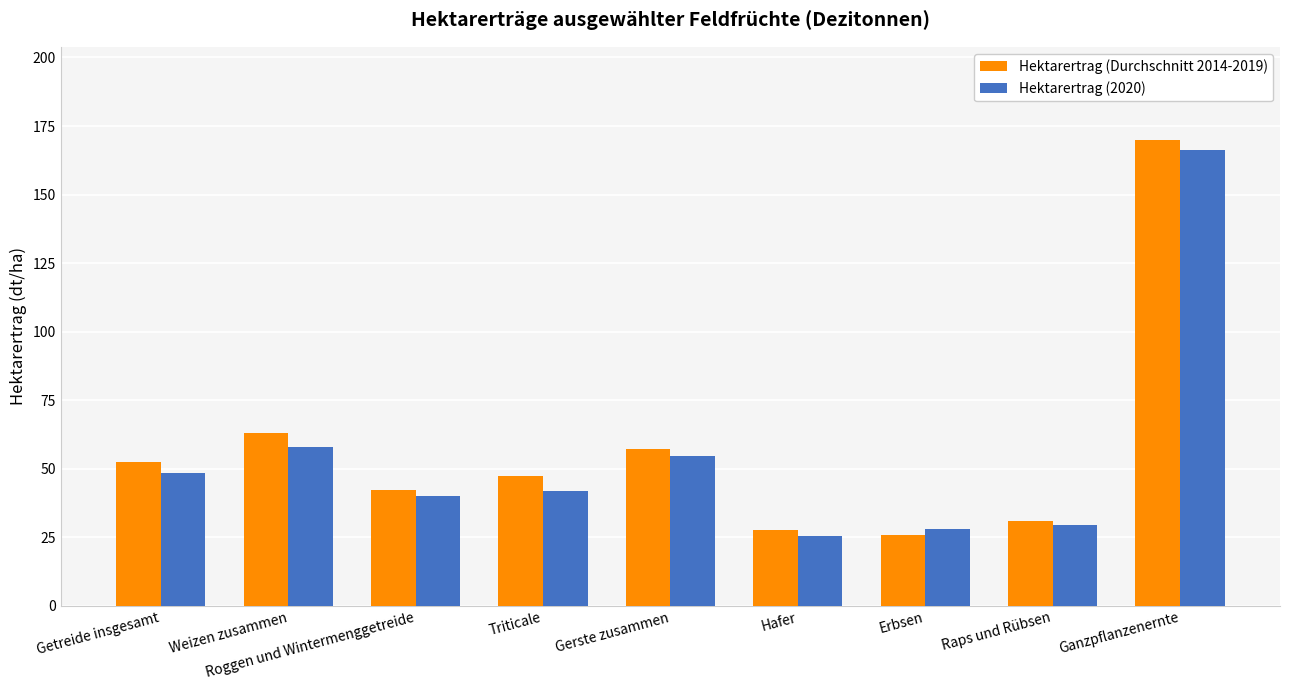

The Hektarertrag (Durchschnitt 2014-2019) series shows 110.1 at Weizen zusammen. True or false?

False